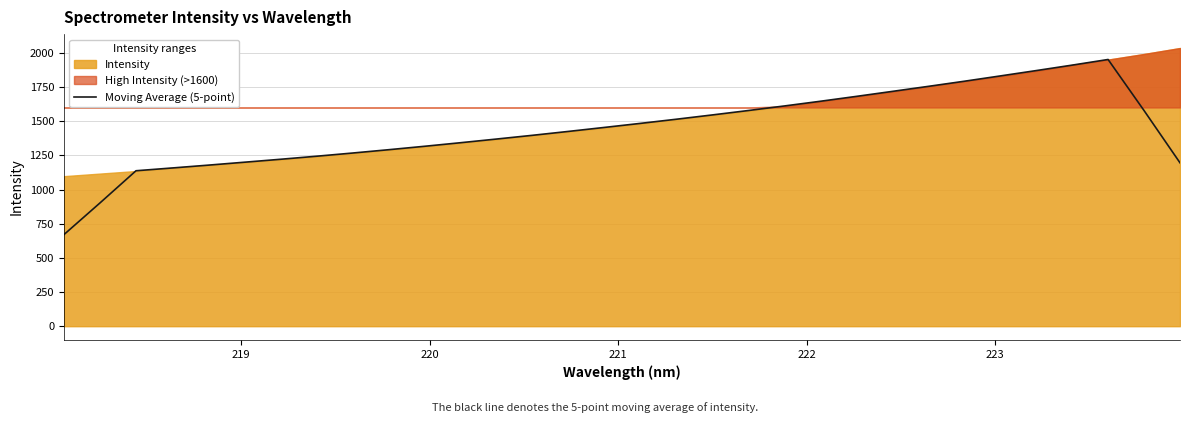

True or false: there are more than 2 points higher than both neighbors.

False